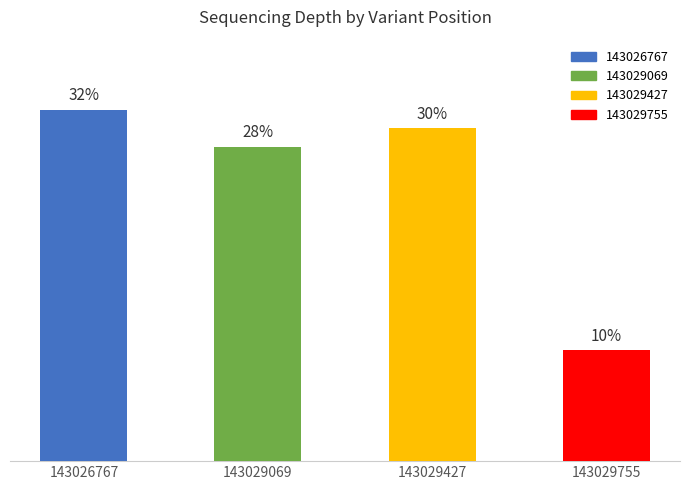

List the labels in order of value, smallest first.

143029755, 143029069, 143029427, 143026767